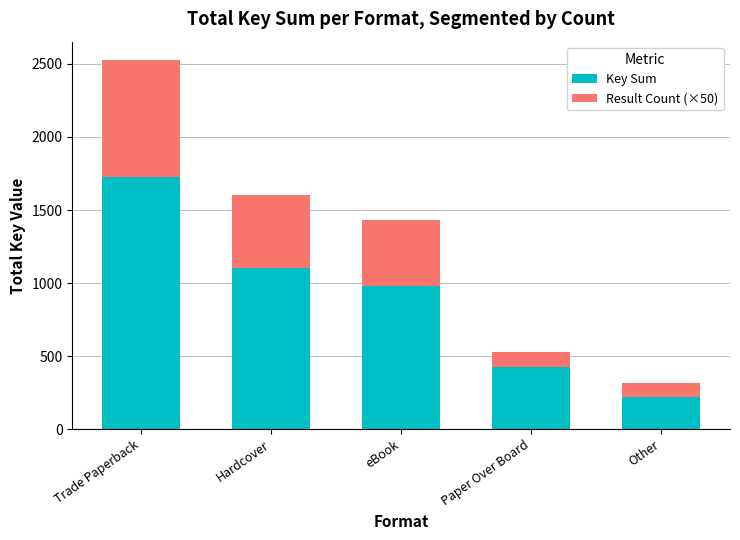

What is the sum of the Key Sum values at Other and eBook?

1199